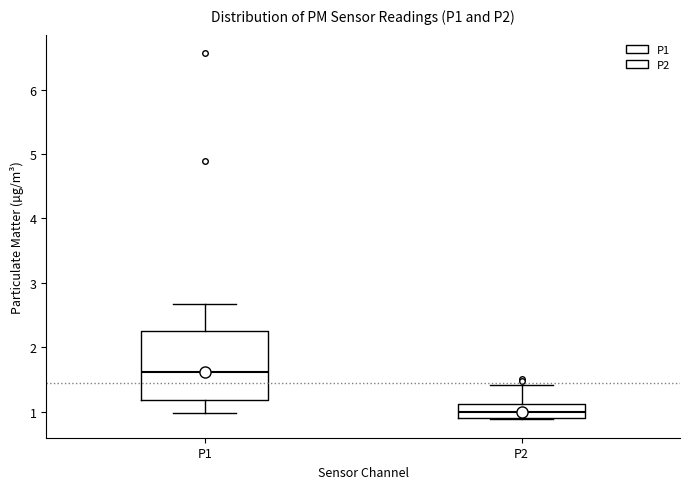

Reading left to right, transcribe this box plot: for each box, give where its median line is, the range the box spans, and where its two whiskers end, as read against the y-axis. The values are not printed on the chart, so give them approximately, as read against the axis.

P1: median 1.6, box 1.2 to 2.3, whiskers 1.0 to 2.7
P2: median 1.0, box 0.9 to 1.1, whiskers 0.9 to 1.4